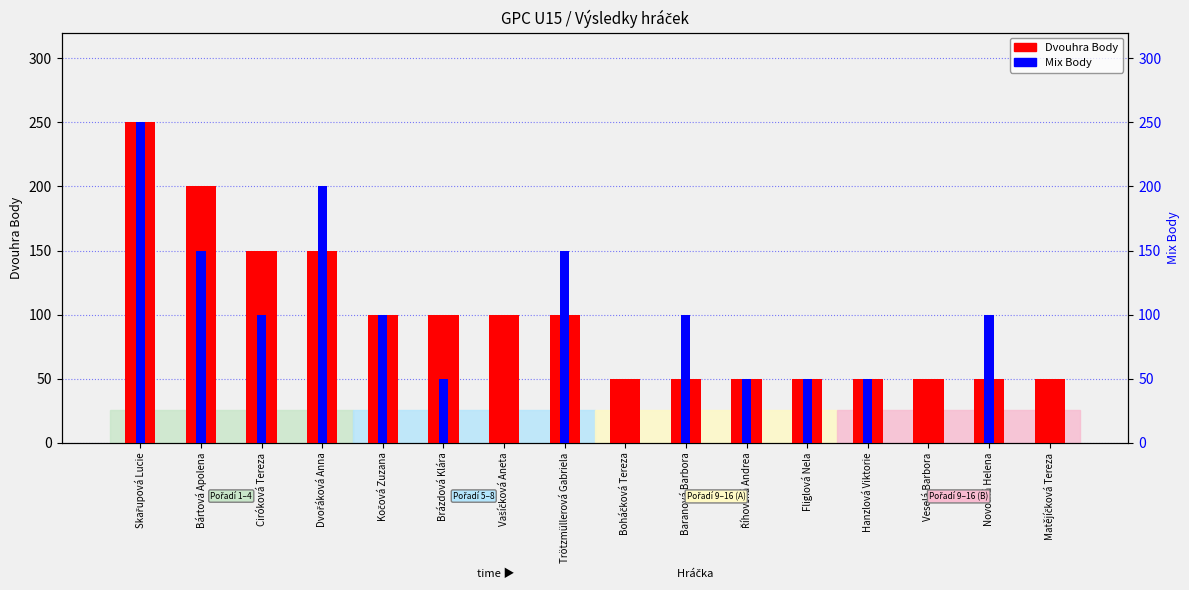

Between Fliglová Nela and Matějíčková Tereza, which series saw the biggest shift?

Mix Body